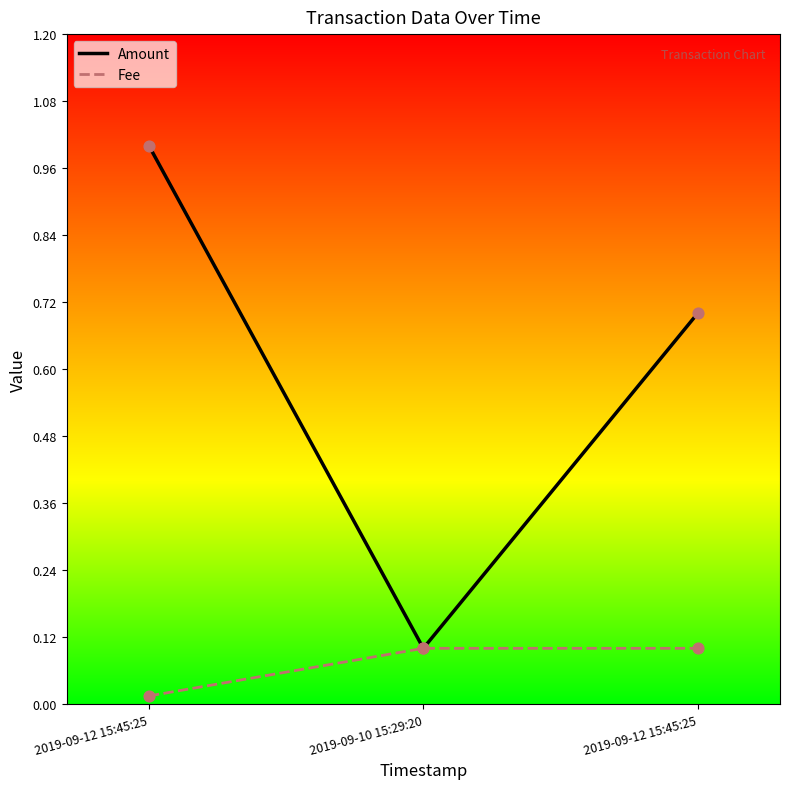

What are all the series names shown in the legend?

Amount, Fee